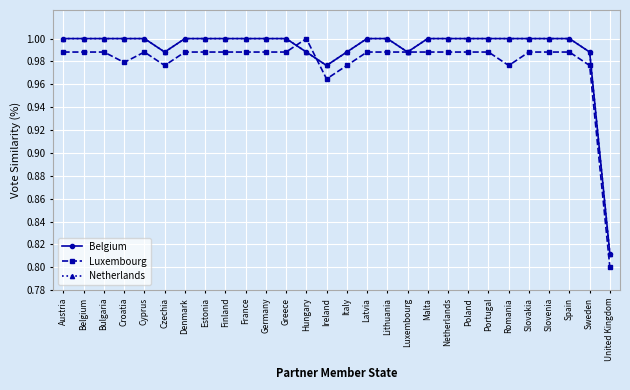

Does the chart have visible grid lines?

Yes